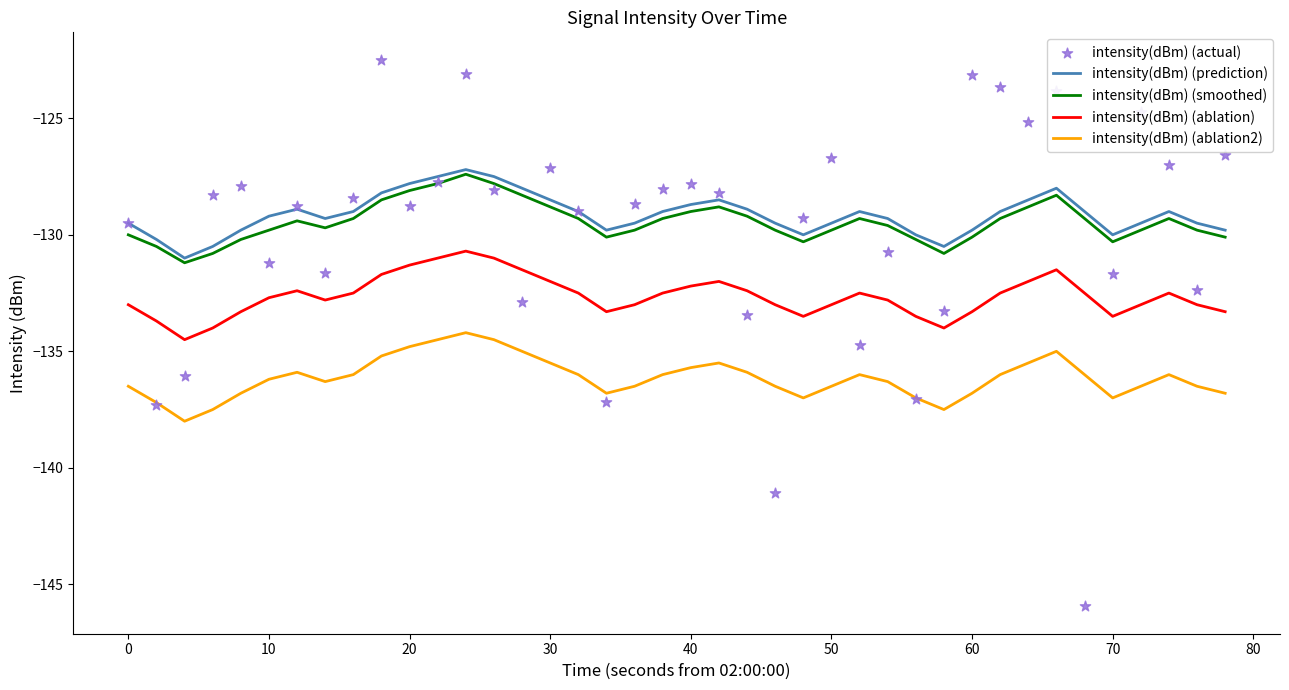

Which series contains the lowest Y value?

intensity(dBm) (actual)